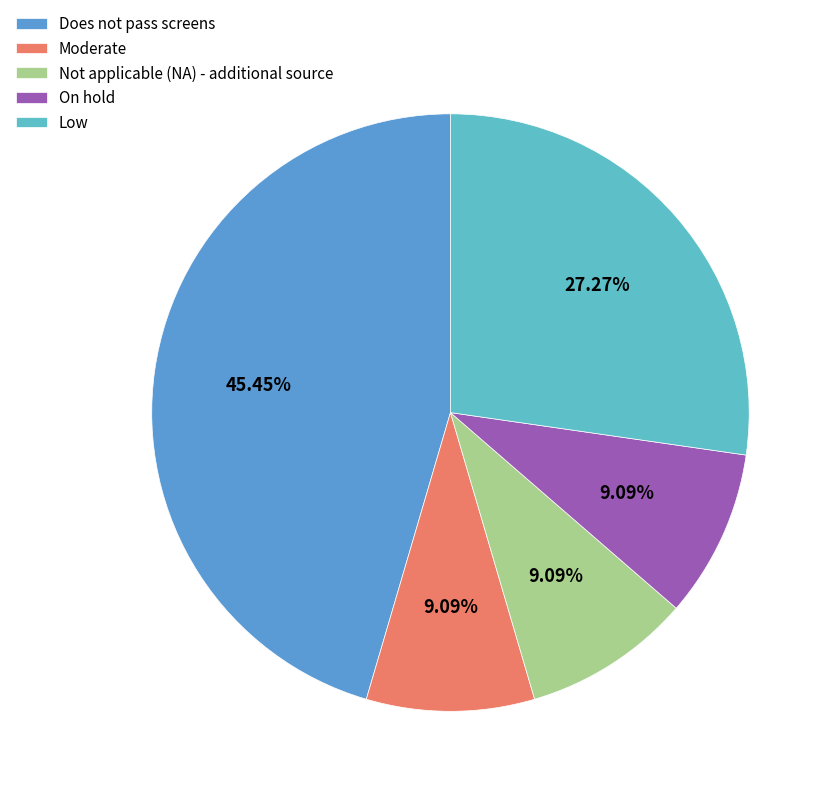

Rank the categories by value from lowest to highest.

Moderate, Not applicable (NA) - additional source, On hold, Low, Does not pass screens